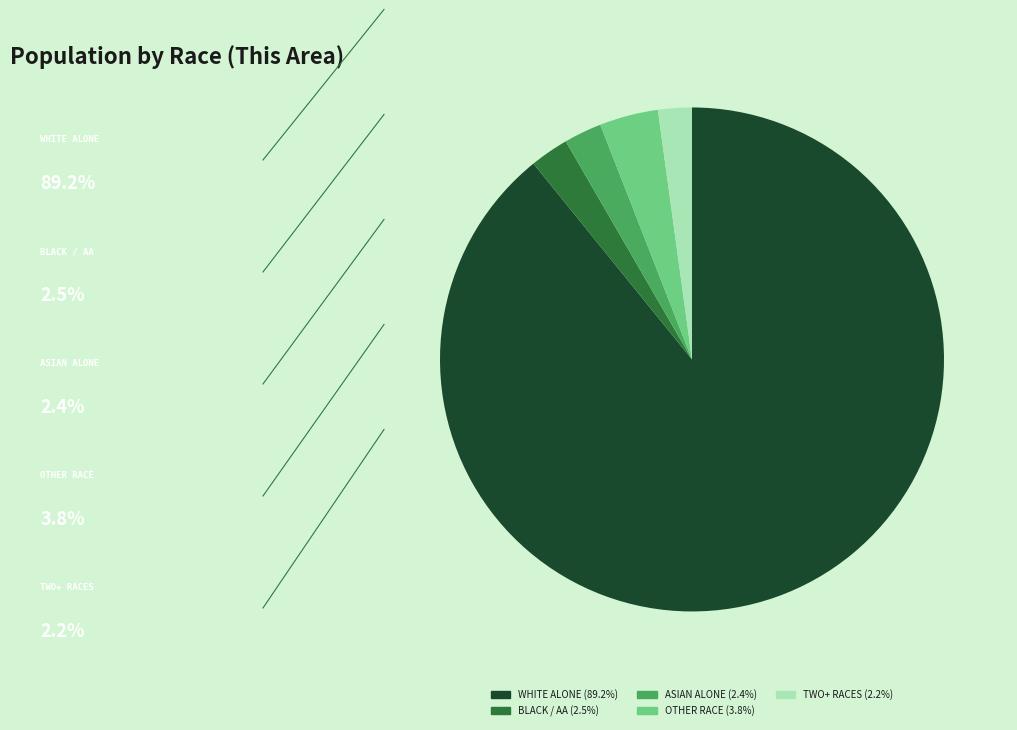

Does any single category account for the majority?

Yes